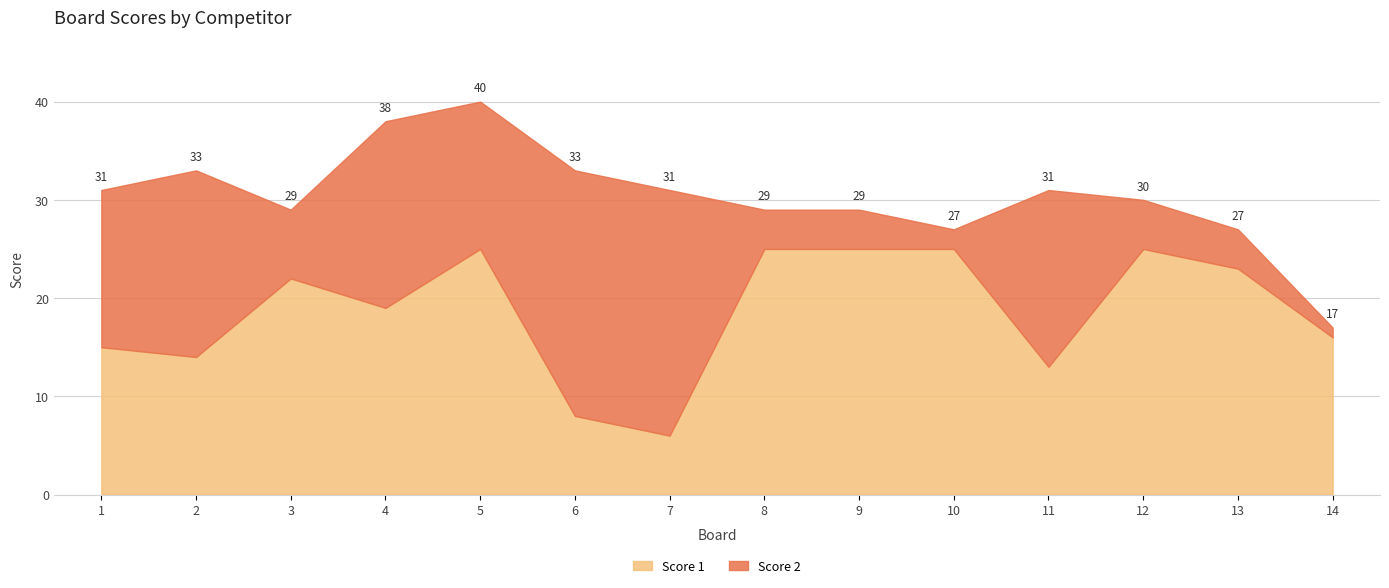

Where does the Score 1 series first go above 22?

5